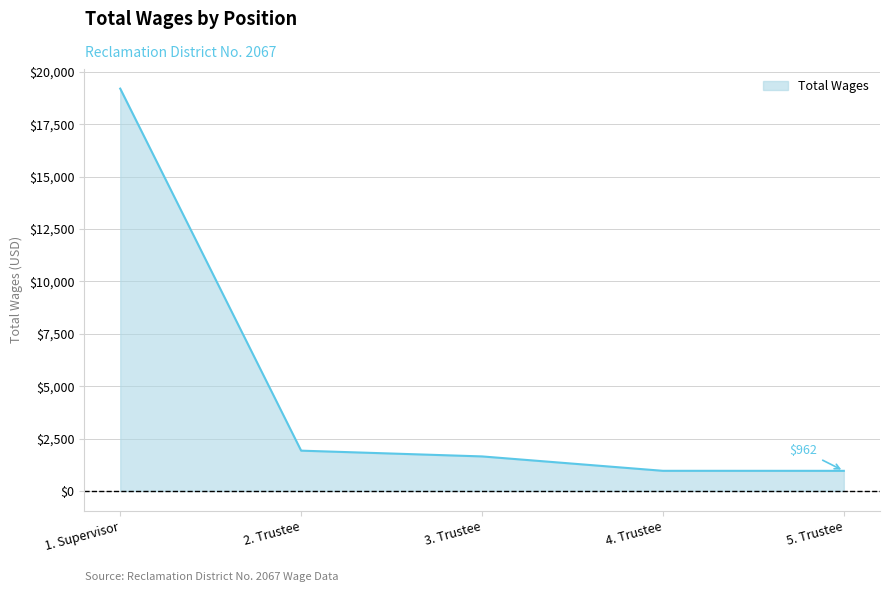

What position from the left is 4. Trustee?

4